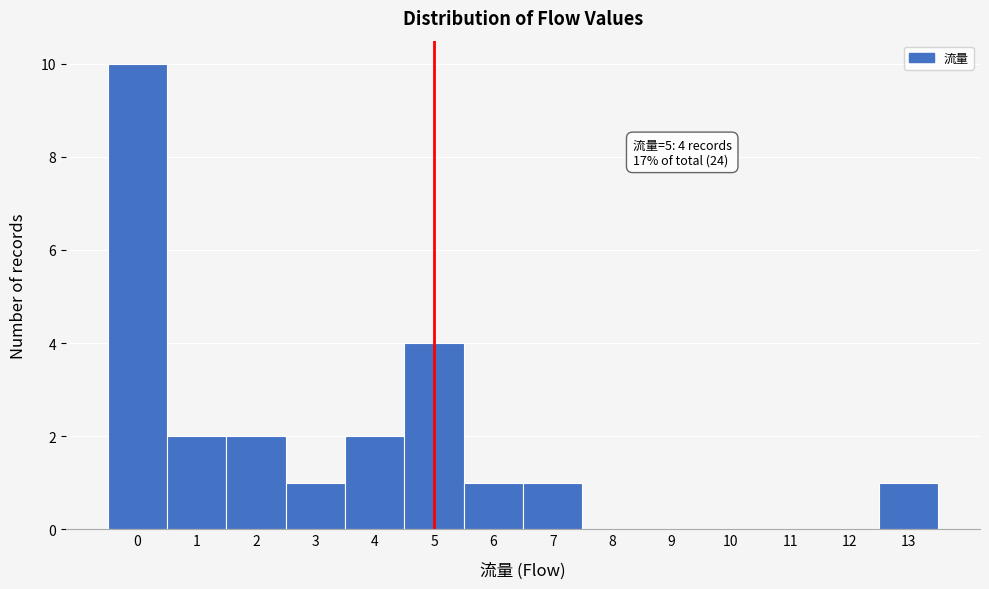

Reading left to right, list all the values displayed in this chart.

0=10	1=2	2=2	3=1	4=2	5=4	6=1	7=1	8=0	9=0	10=0	11=0	12=0	13=1